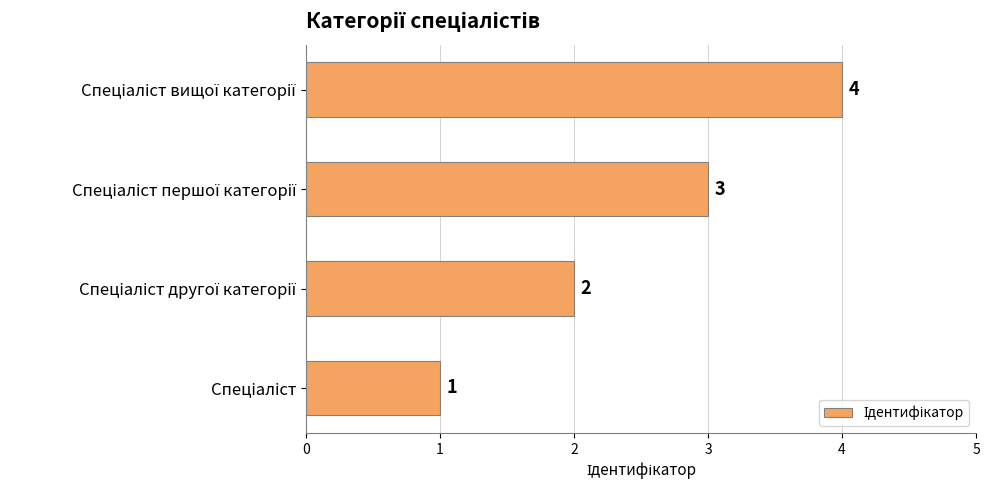

What is the greatest value displayed?

4